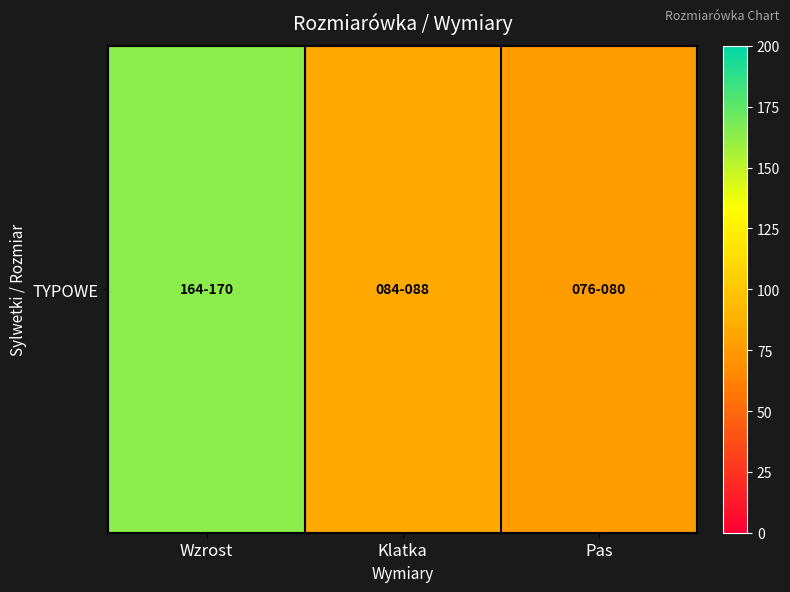

What is the difference between the maximum and minimum values?

88